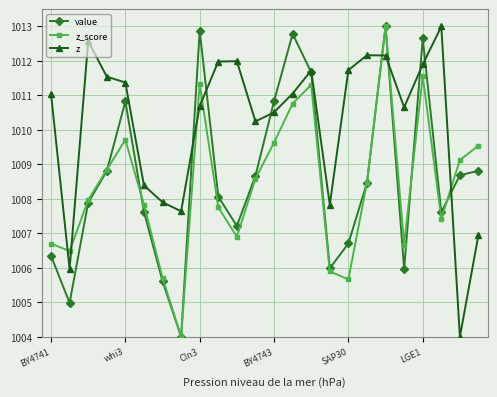

Which series has the largest total across all categories?

z